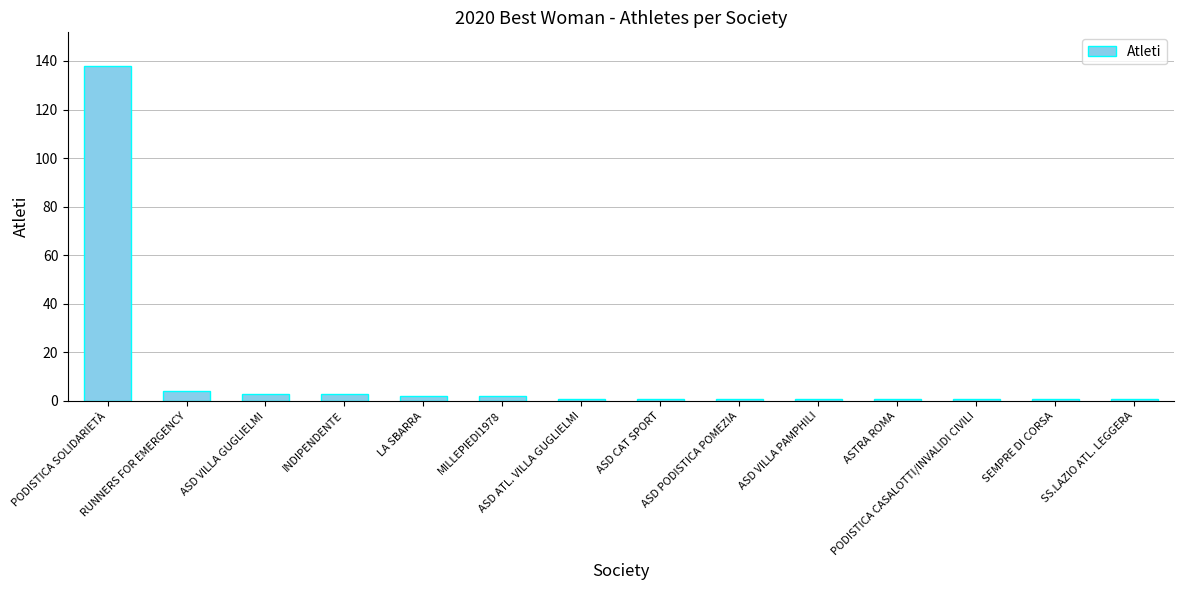

What is the change in value from ASD VILLA GUGLIELMI to SEMPRE DI CORSA?

-2